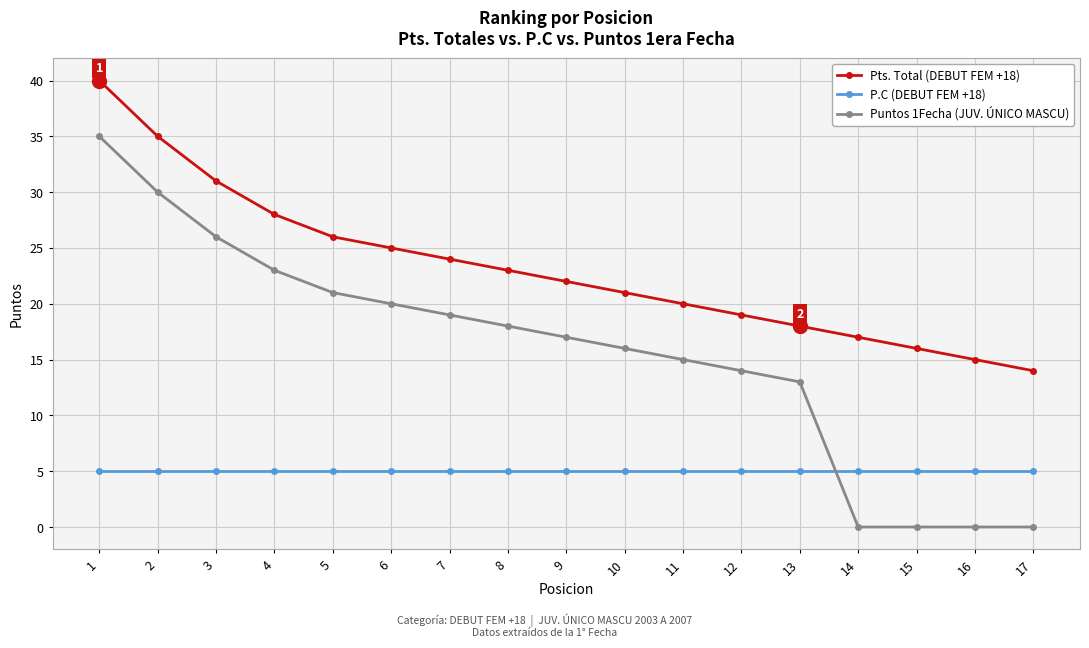

The value of P.C (DEBUT FEM +18) at 6 is 5. True or false?

True